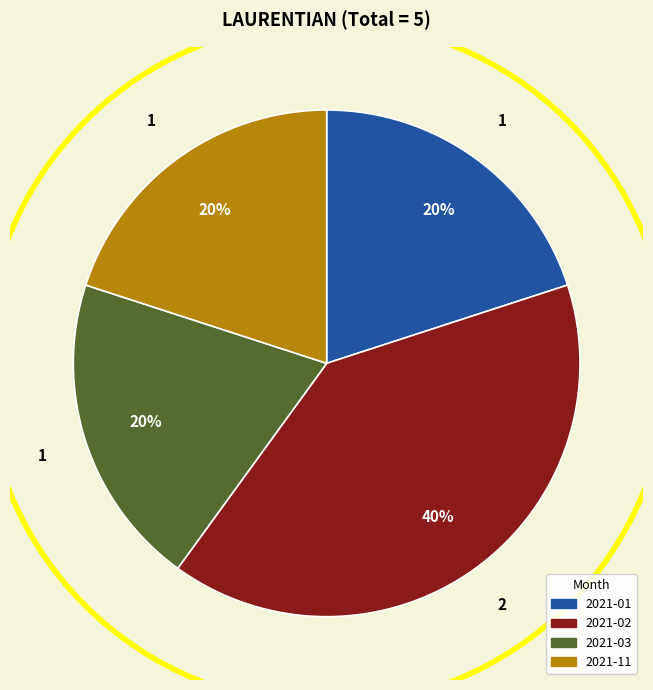

How many slices are in this pie chart?

4